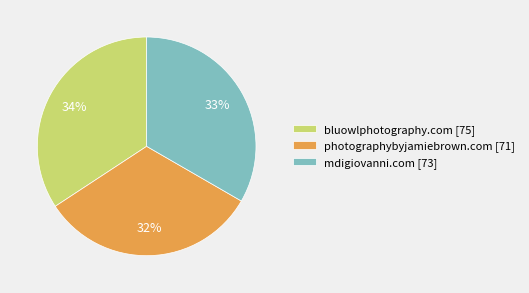

Is there a majority slice in this chart?

No